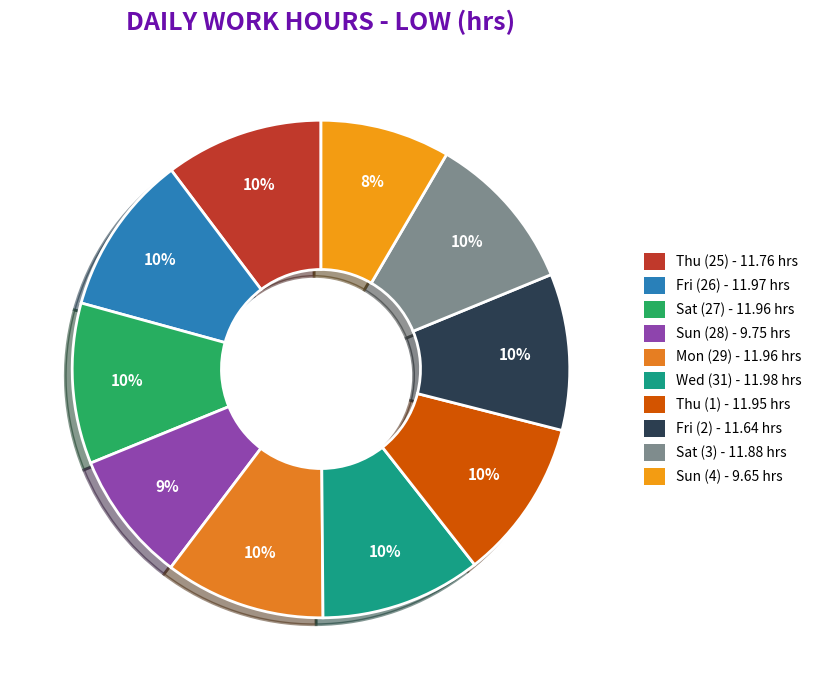

Which slice is the largest?

Wed (31)